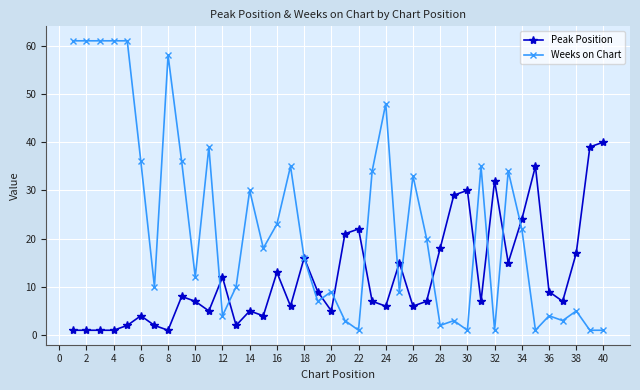

Which series has the widest spread of values?

Weeks on Chart